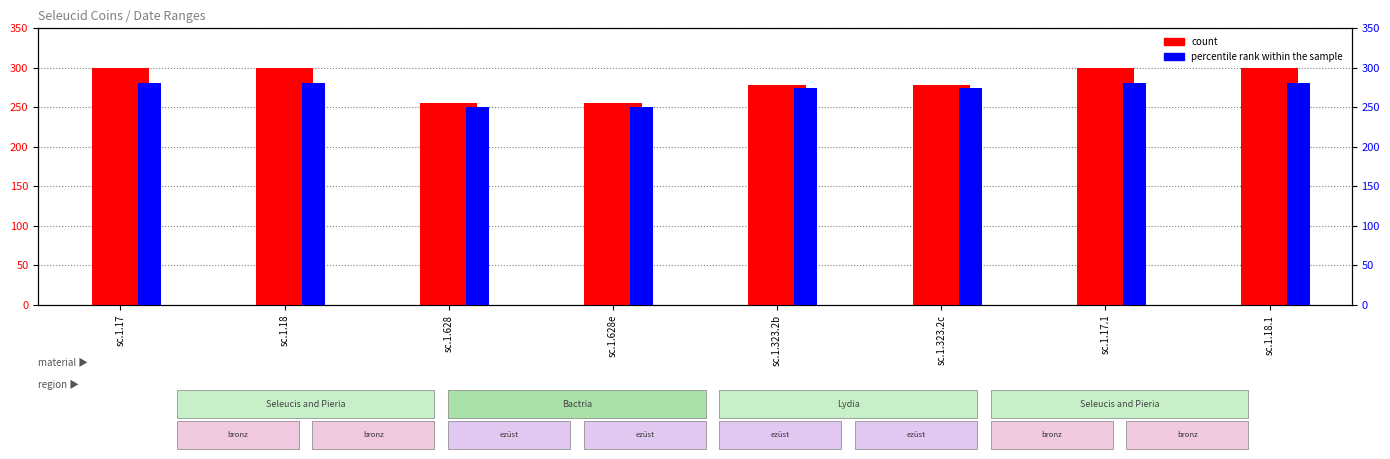

What is the difference between the highest and lowest values at sc.1.17.1?

19